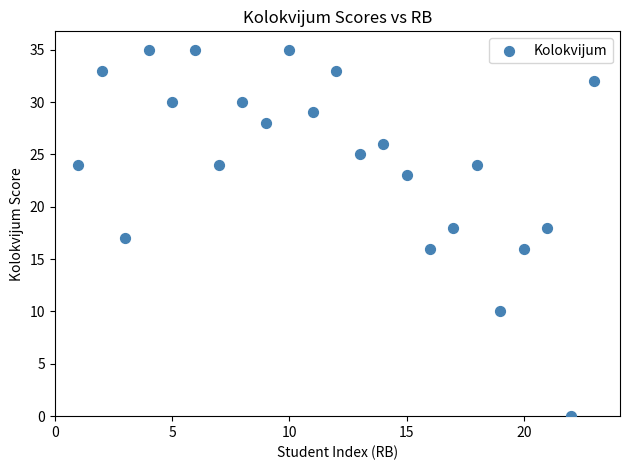

What is the range of Y values (max minus min)?

35